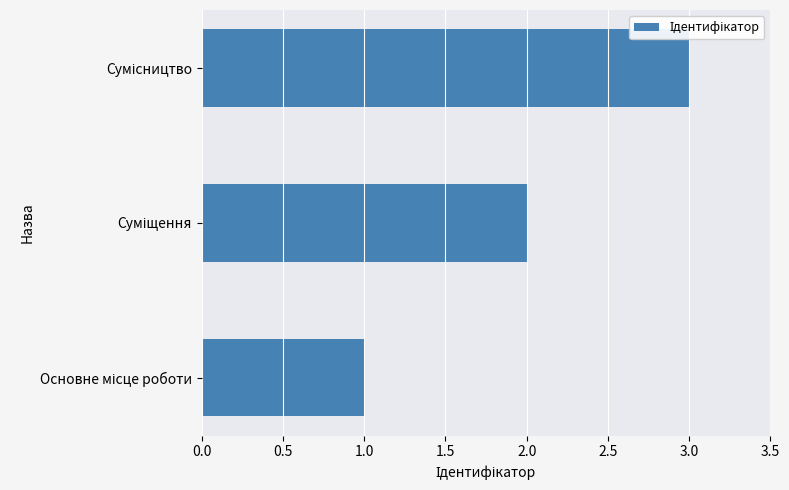

What is the difference between the maximum and minimum values?

2